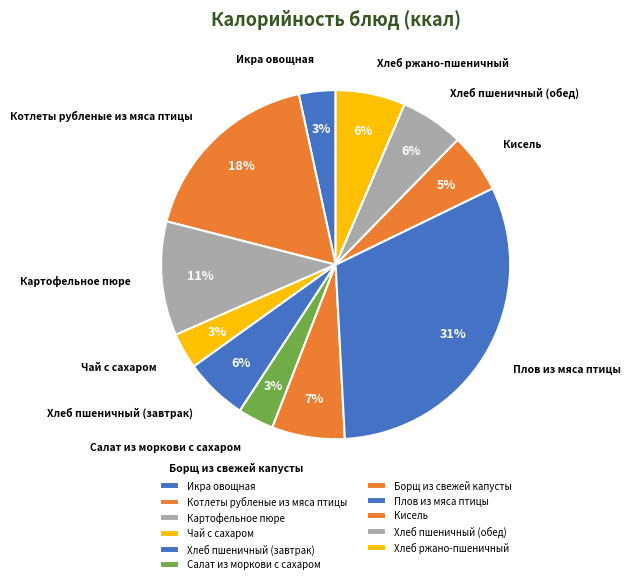

Count the number of slices in the pie.

11